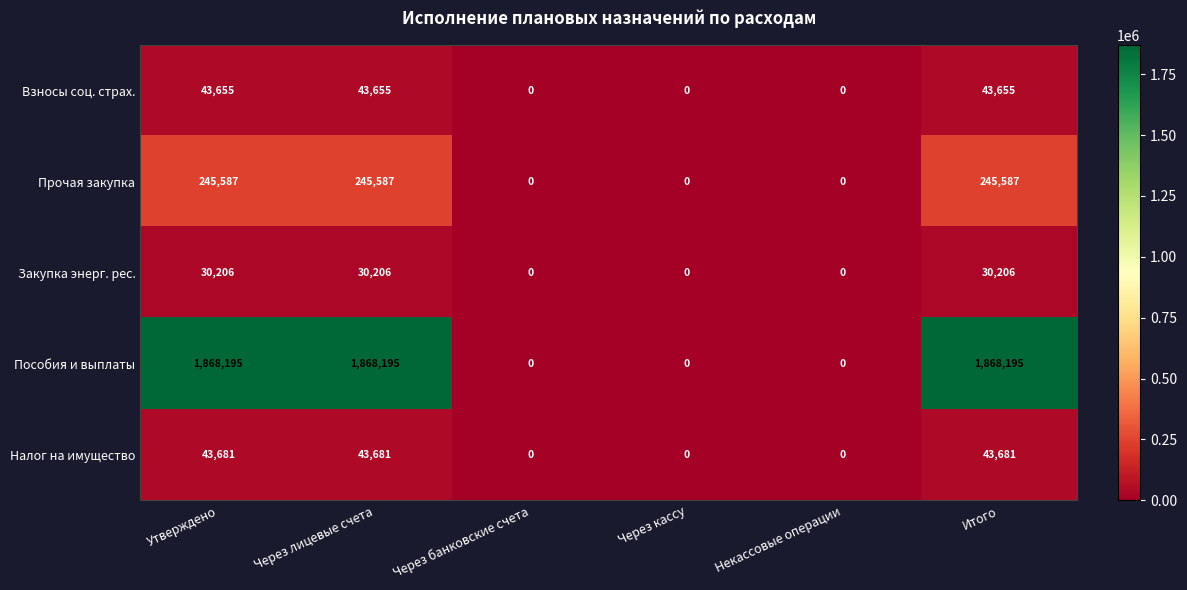

What is the maximum value shown in the chart?

1868195